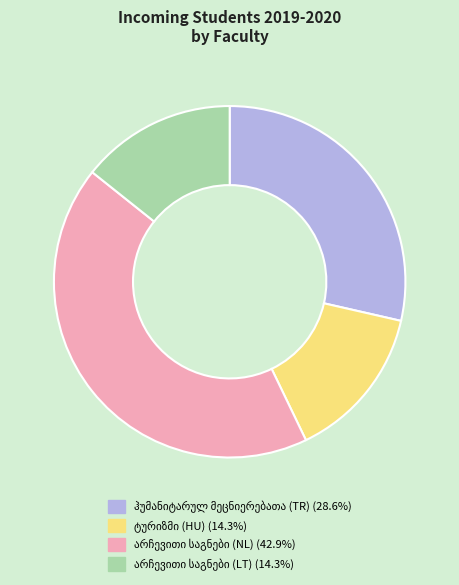

Does any single category account for the majority?

No